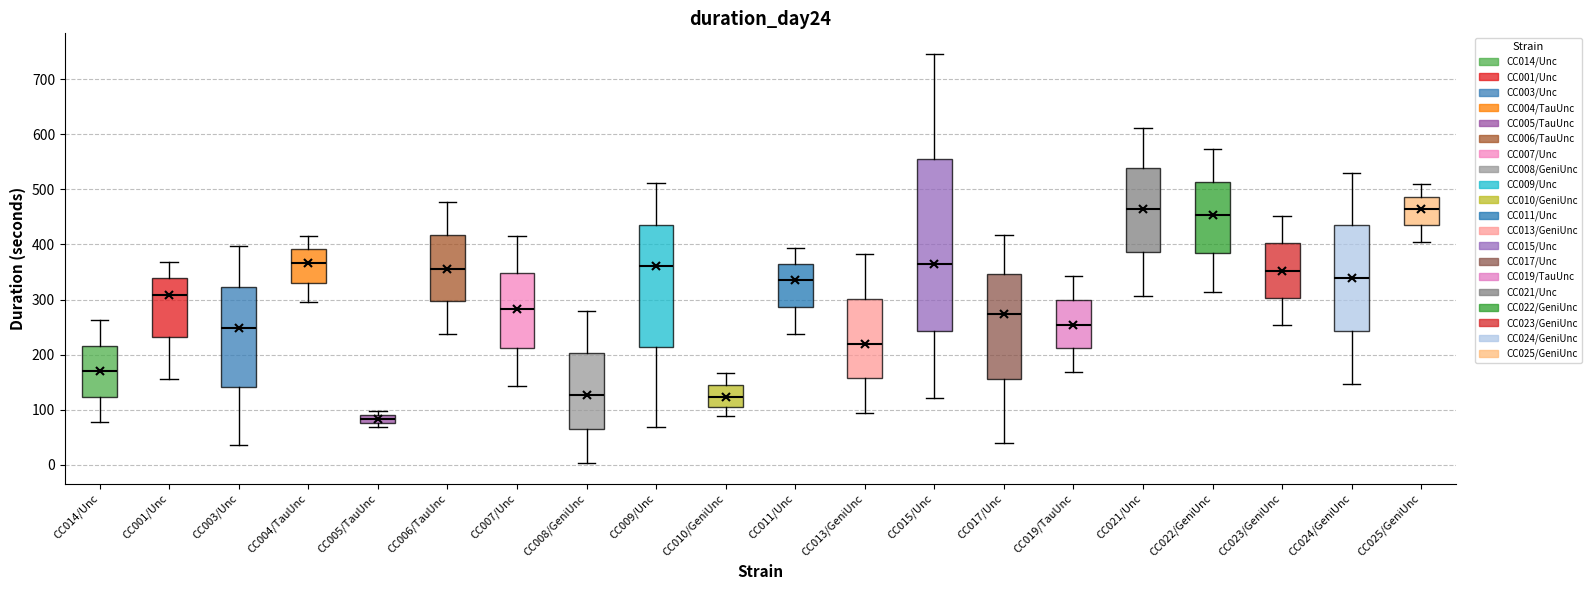

Where does the upper whisker of the box for CC024/GeniUnc end on the y-axis? The values are not printed on the chart, so give them approximately, as read against the axis.

530